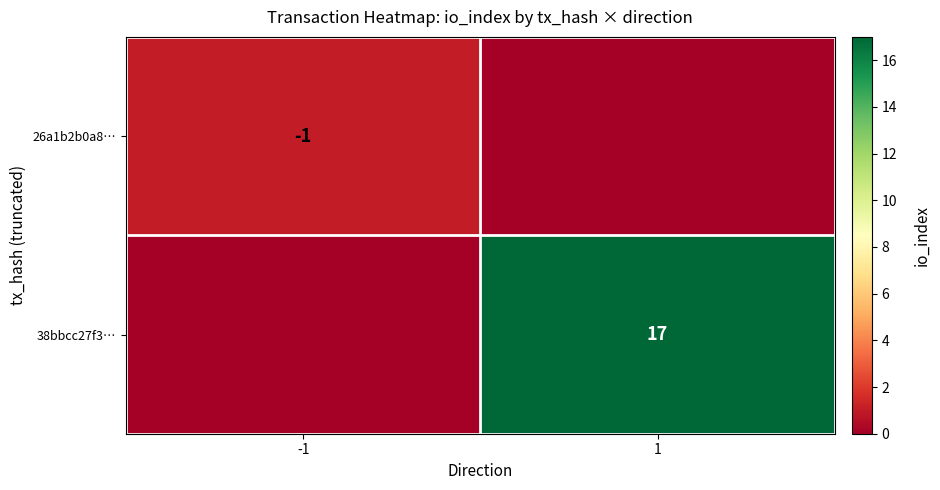

The value of 26a1b2b0a8… at -1 is -1. True or false?

True